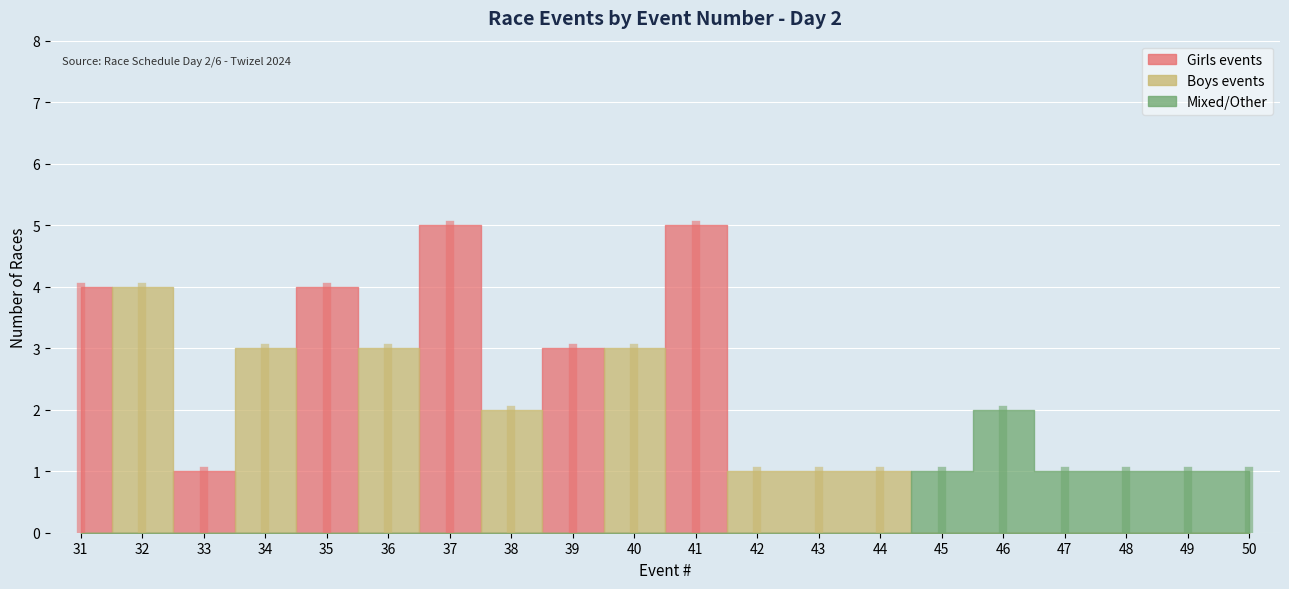

True or false: Girls events has a value of 0 at 50.

True